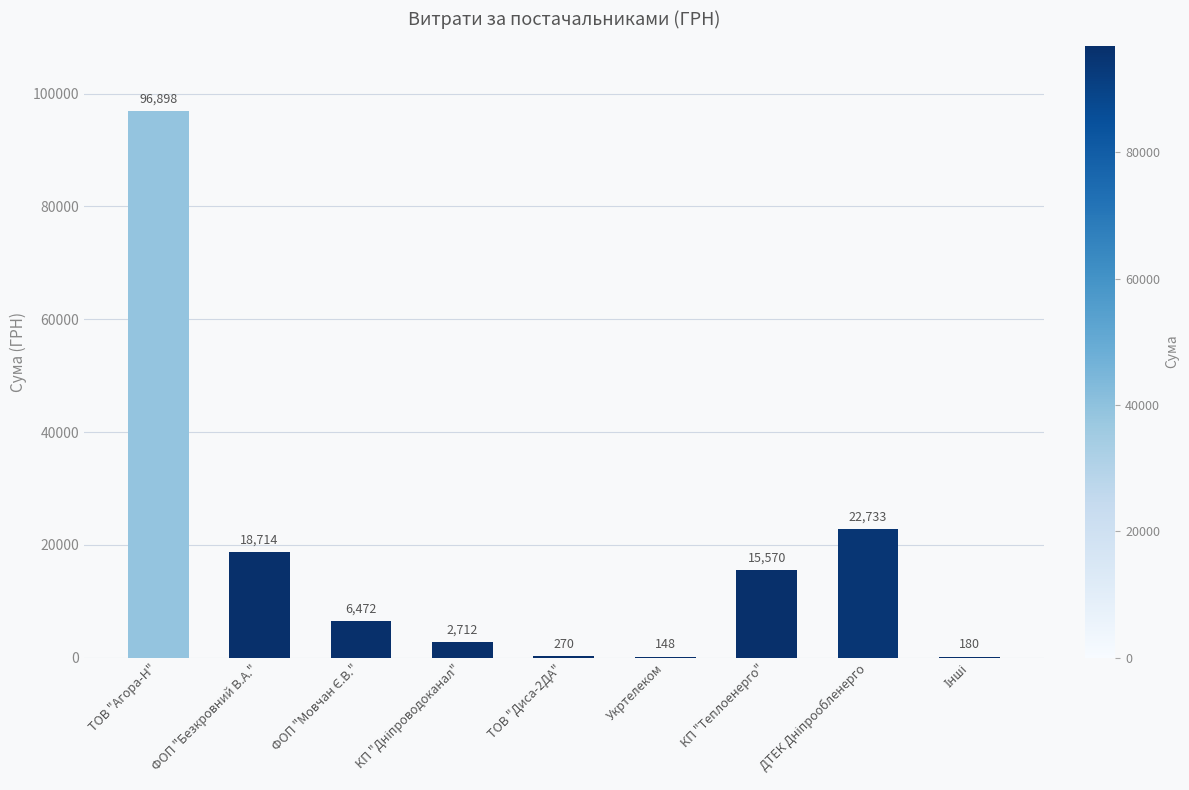

At which category does the chart reach its peak across all series?

ТОВ "Агора-Н"